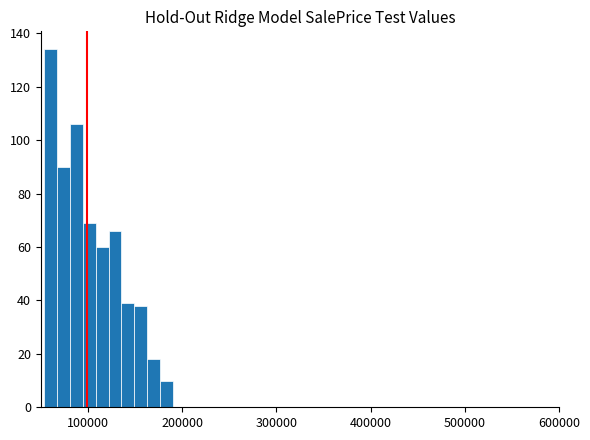

Around what value on the x-axis is the tallest bar? Give the approximate position of its centre, as read against the axis.

60000